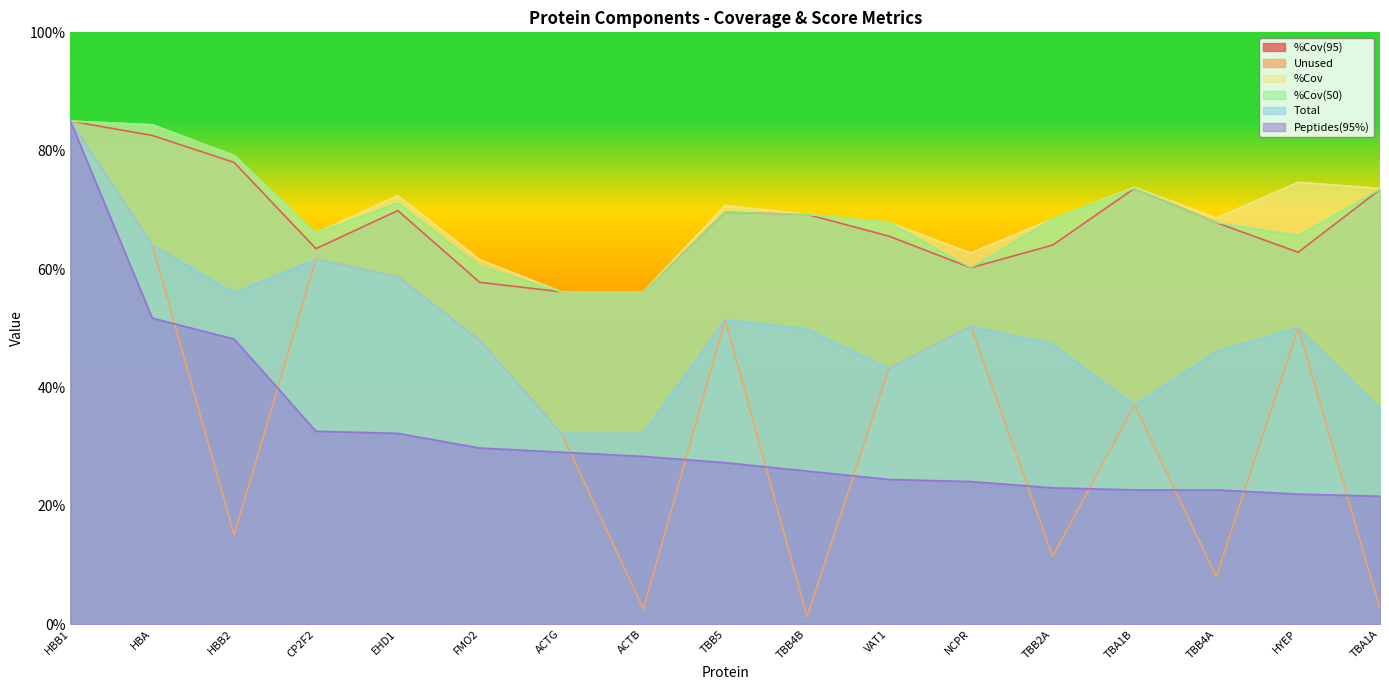

What position from the left is HYEP?

16